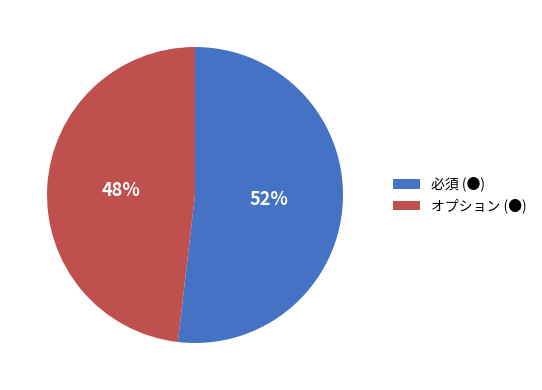

Which has a higher value, オプション (●) or 必須 (●)?

必須 (●)